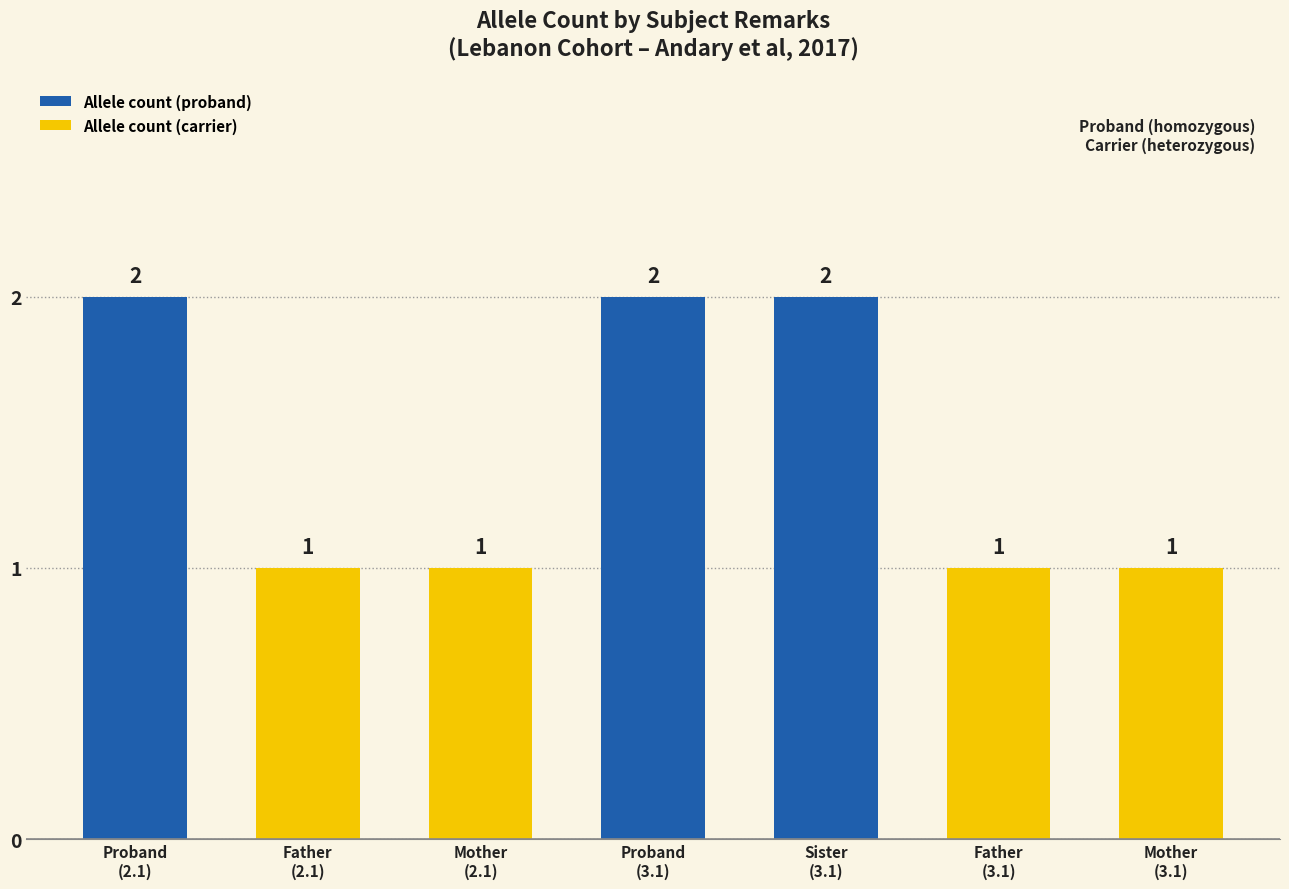

List the labels in order of value, largest first.

Proband, Proband, Sister of 277440.3.1, Unaffected father of 277440.2.1, Unaffected mother of 277440.2.1, Unaffected father of 277440.3.1, Unaffected mother of 277440.3.1